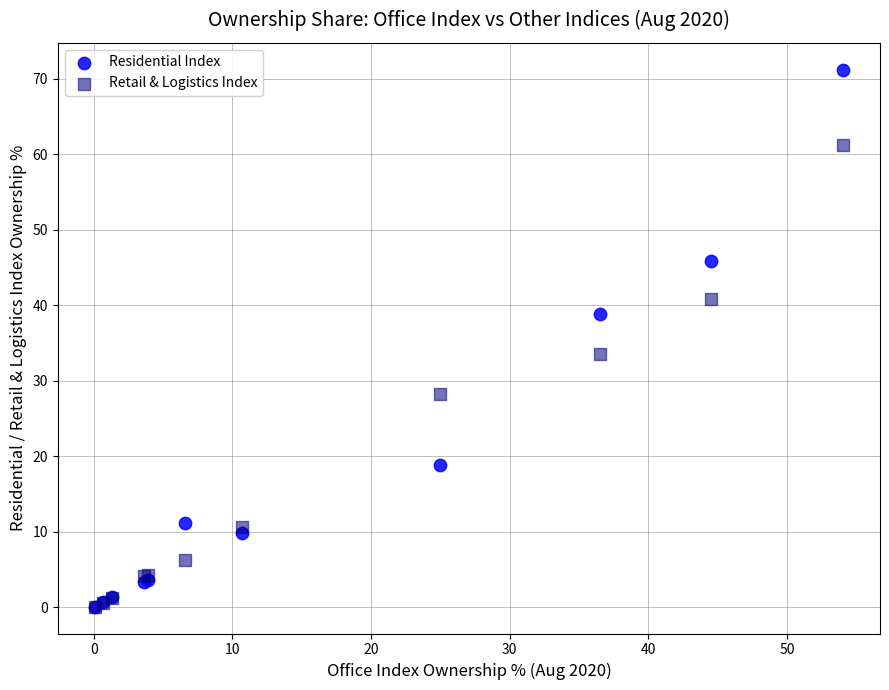

In the Residential Index series, what Y value is closest to 35?

38.9